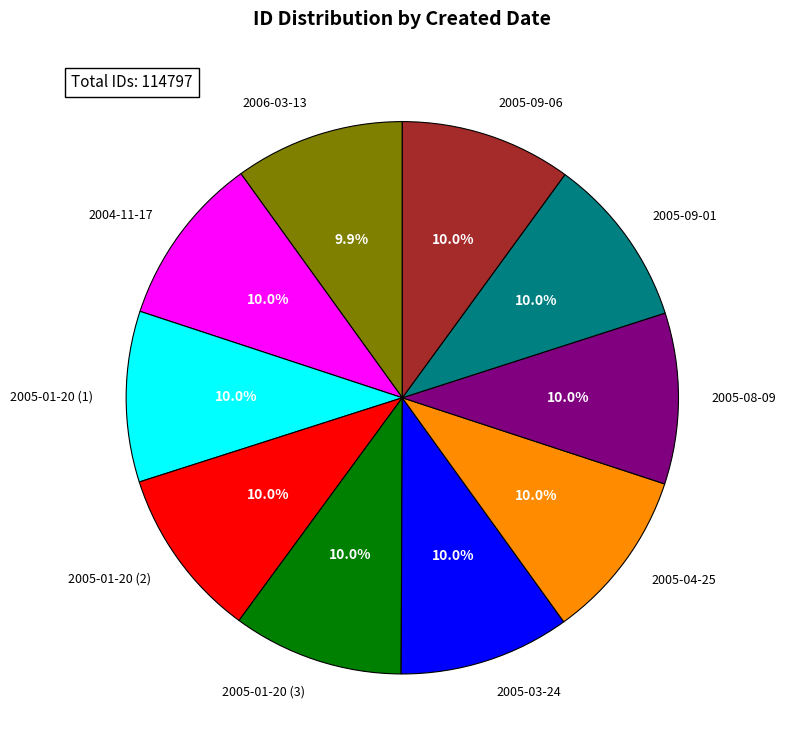

To the nearest percent, what portion does 2005-09-06 represent?

10%